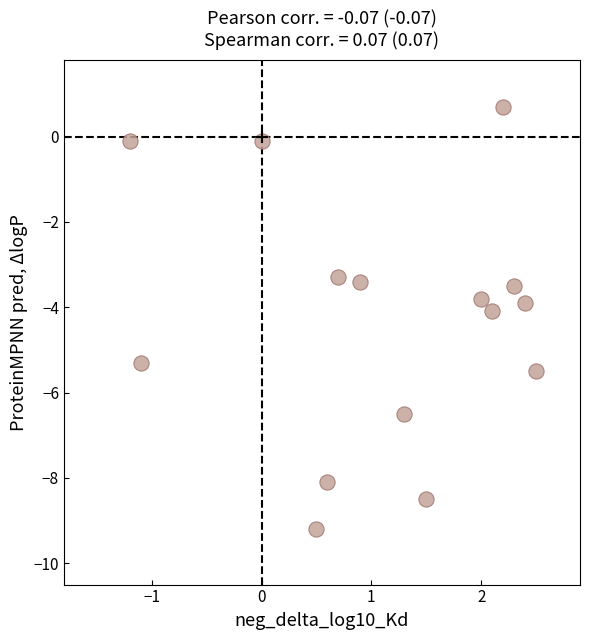

What is the range of Y values (max minus min)?

9.9